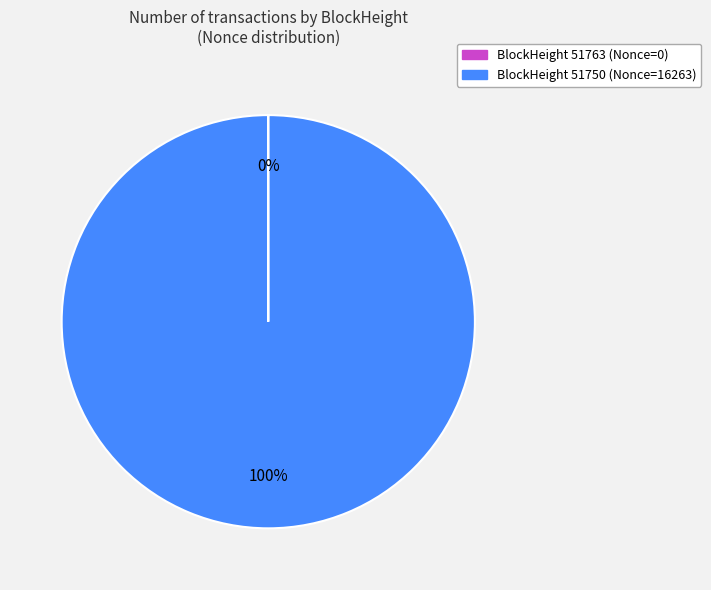

Is there any slice that represents more than half of the pie?

Yes